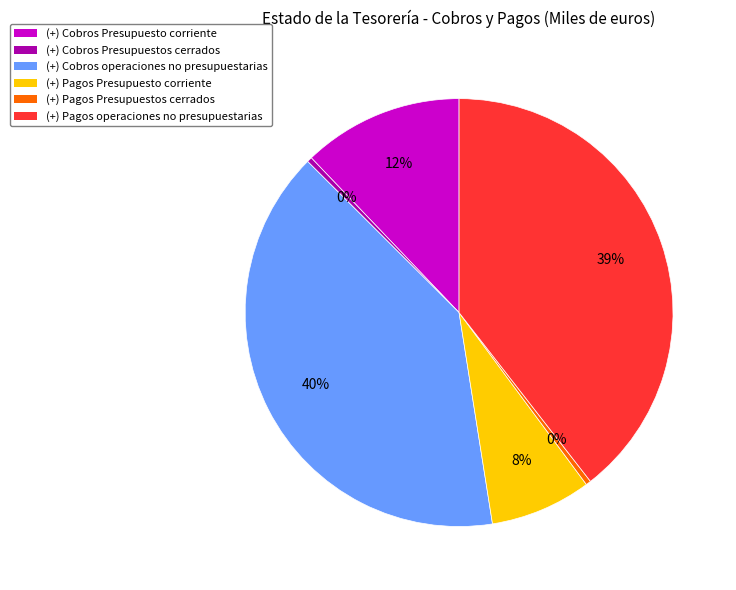

What is the largest slice in the pie chart?

(+) Cobros operaciones no presupuestarias